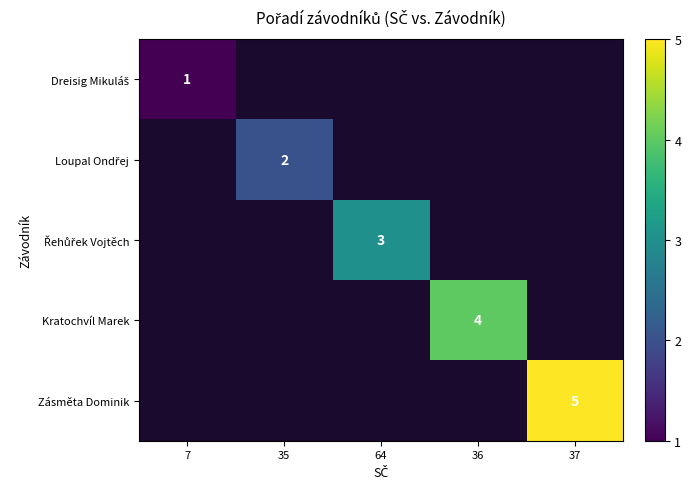

Is the value of Zásměta Dominik at 37 greater than the value of Loupal Ondřej at 36?

No